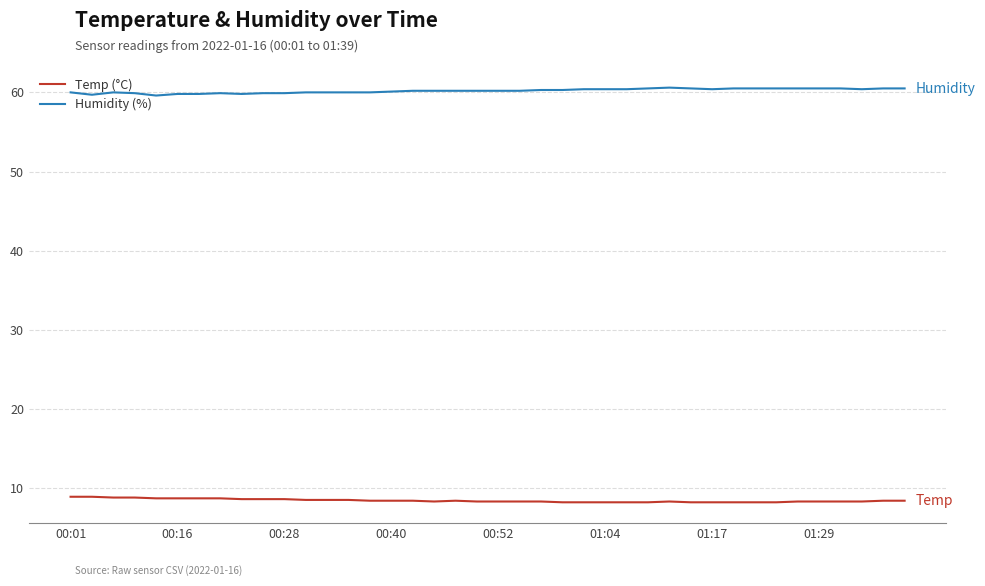

What is the minimum value shown in the chart?

8.2